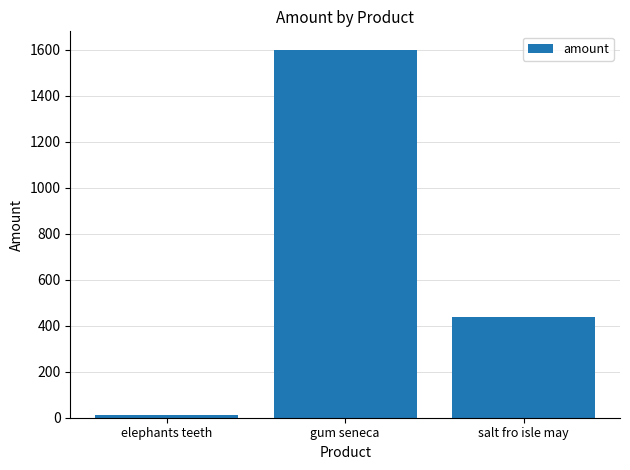

What is the ratio of the value at gum seneca to the value at elephants teeth?

160.0